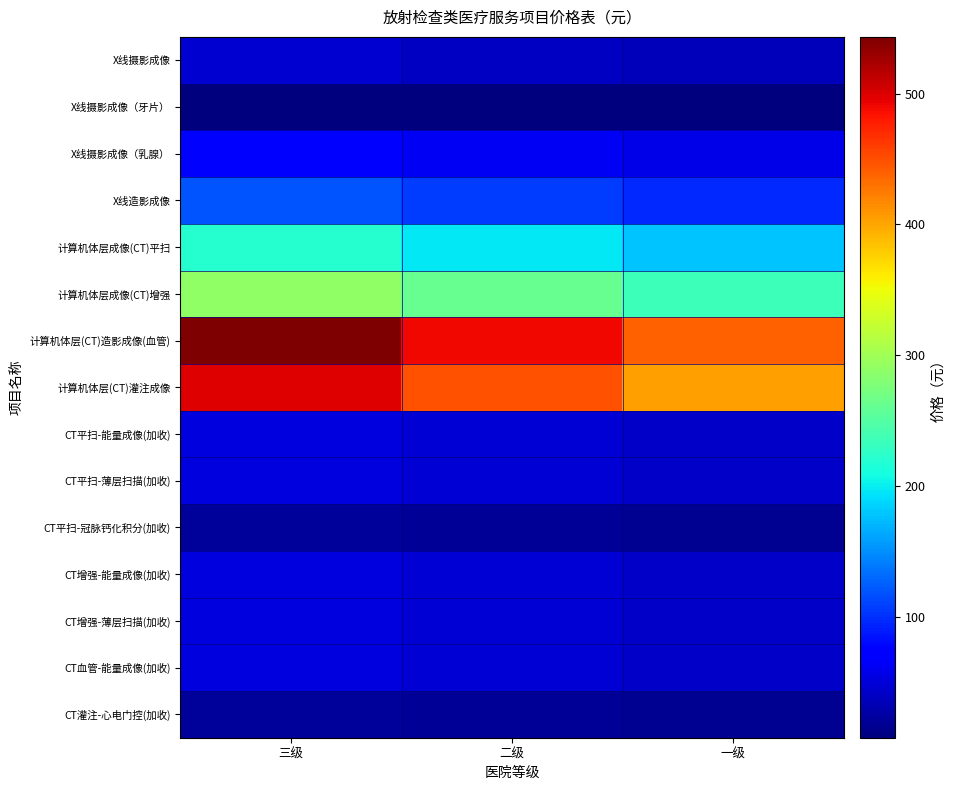

At how many categories does at least one series exceed 517?

1